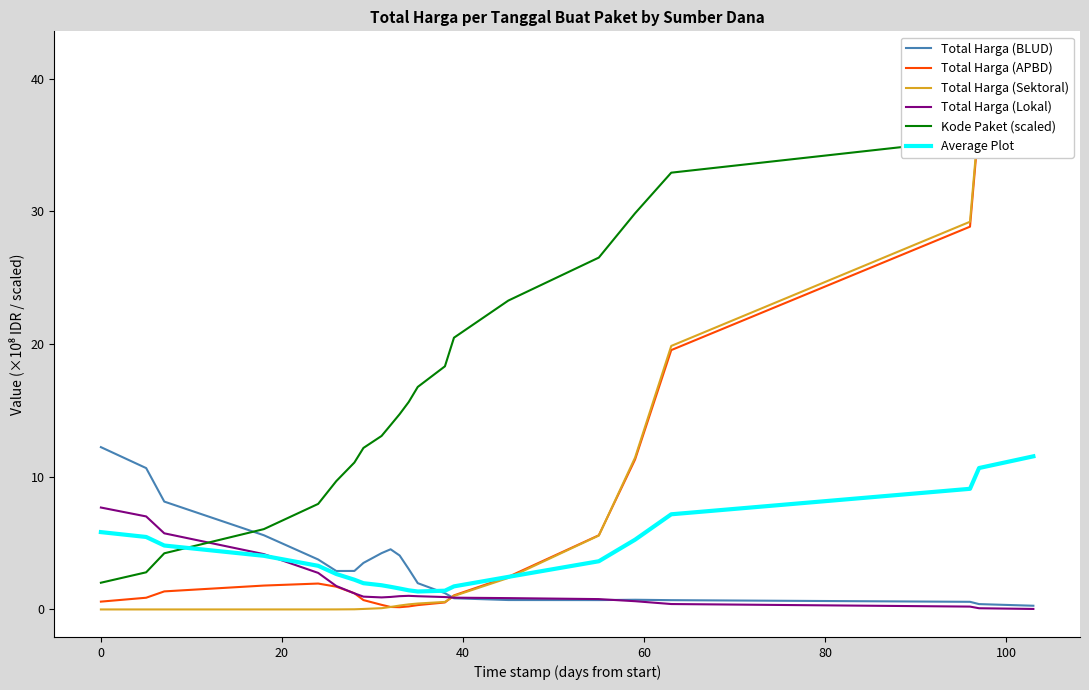

What is the highest value of the Average Plot series?

11.5